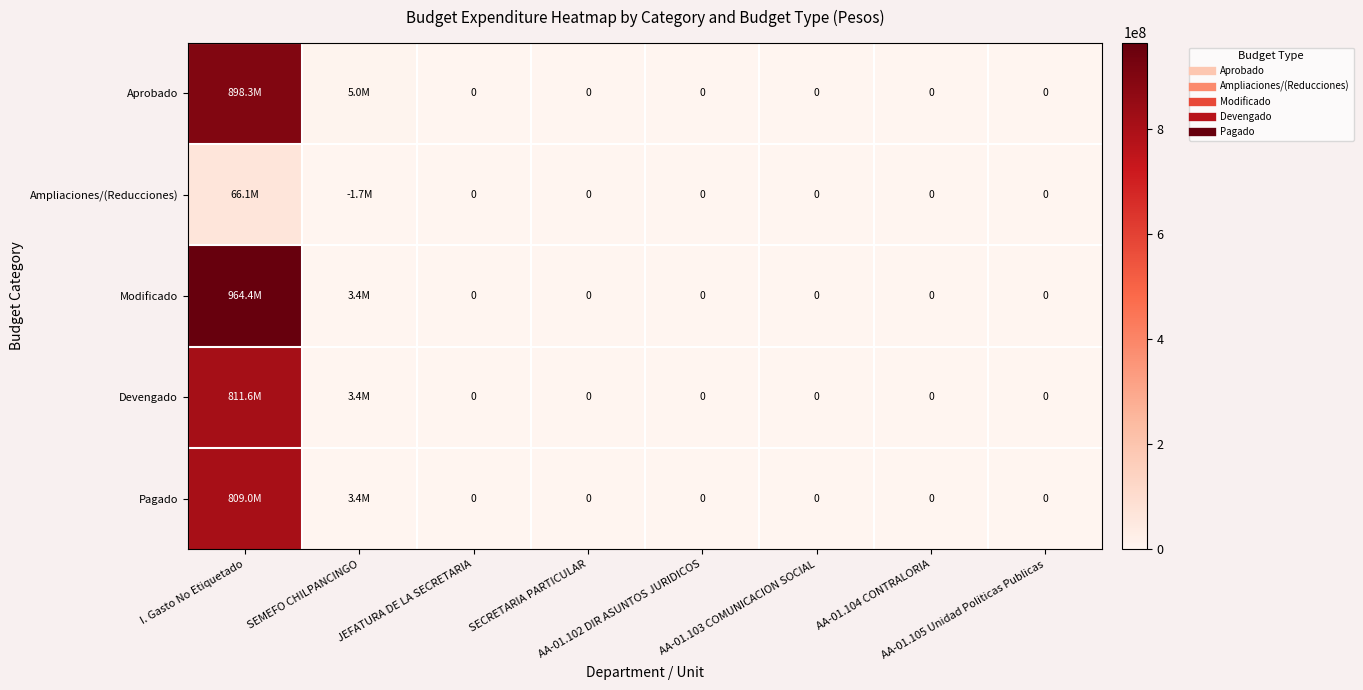

How many distinct data groups are displayed?

5